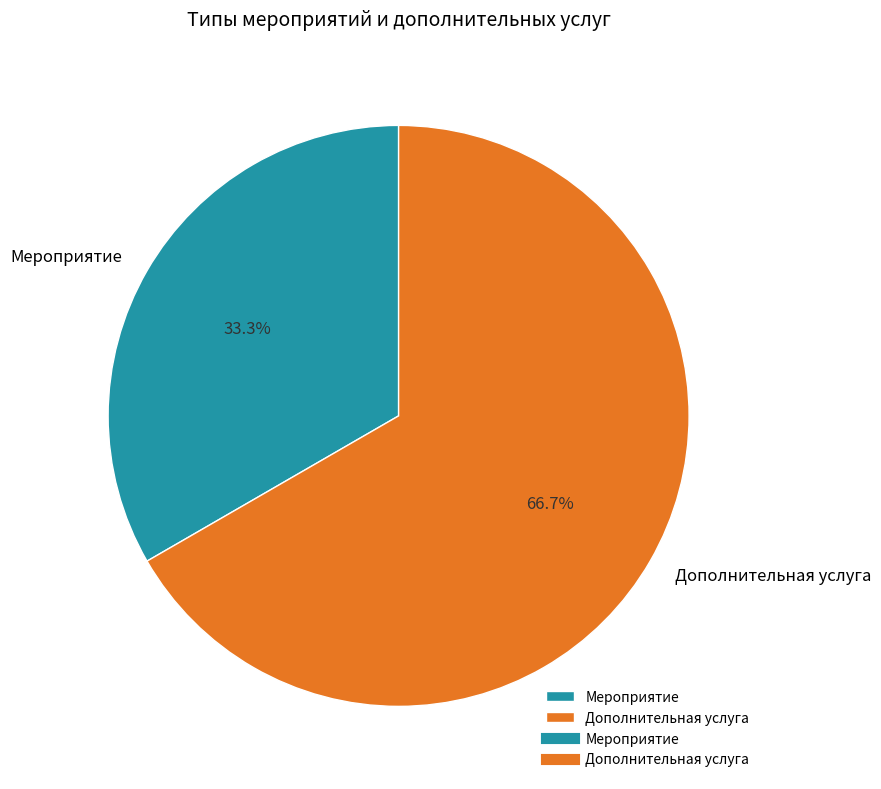

To the nearest percent, what is the combined percentage of Дополнительная услуга and Мероприятие?

100%